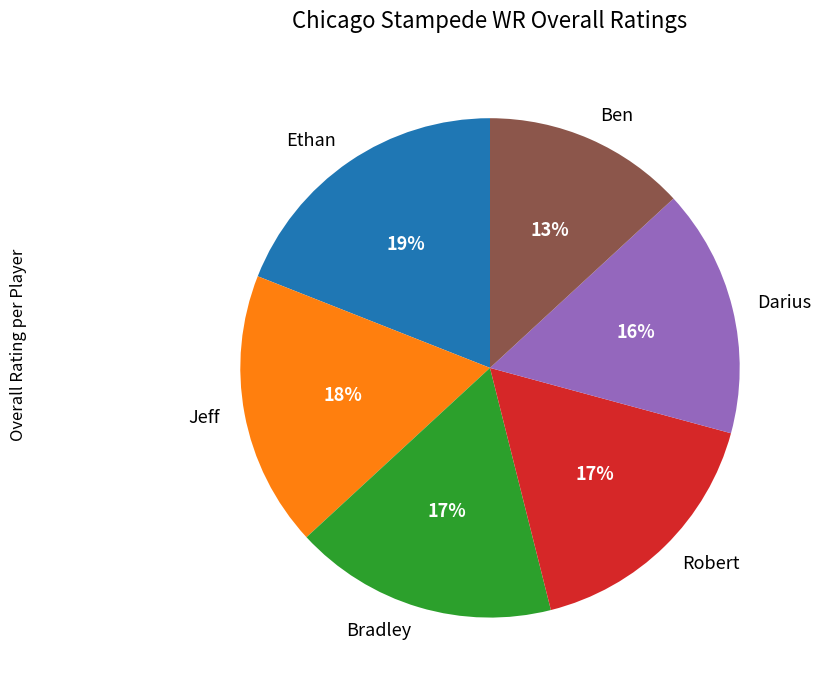

What percentage is the Bradley slice, to the nearest percent?

17%